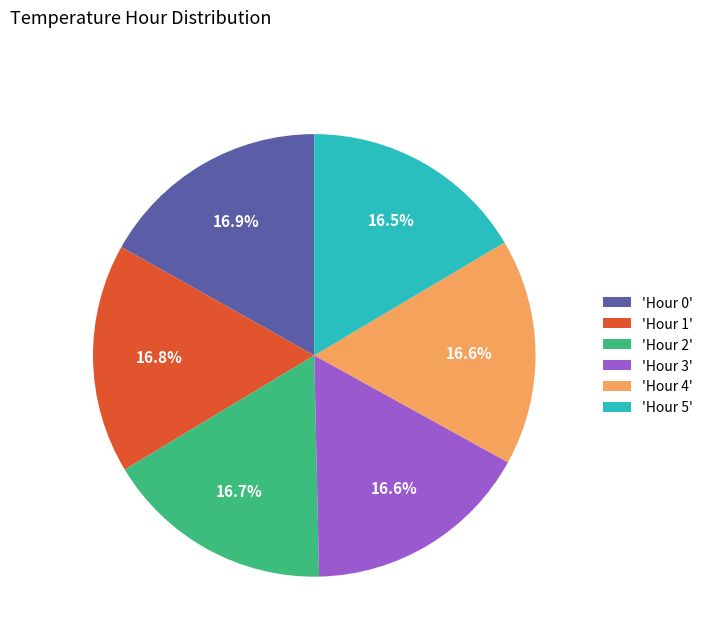

How much of the chart is everything except 'Hour 4'?

83.4%